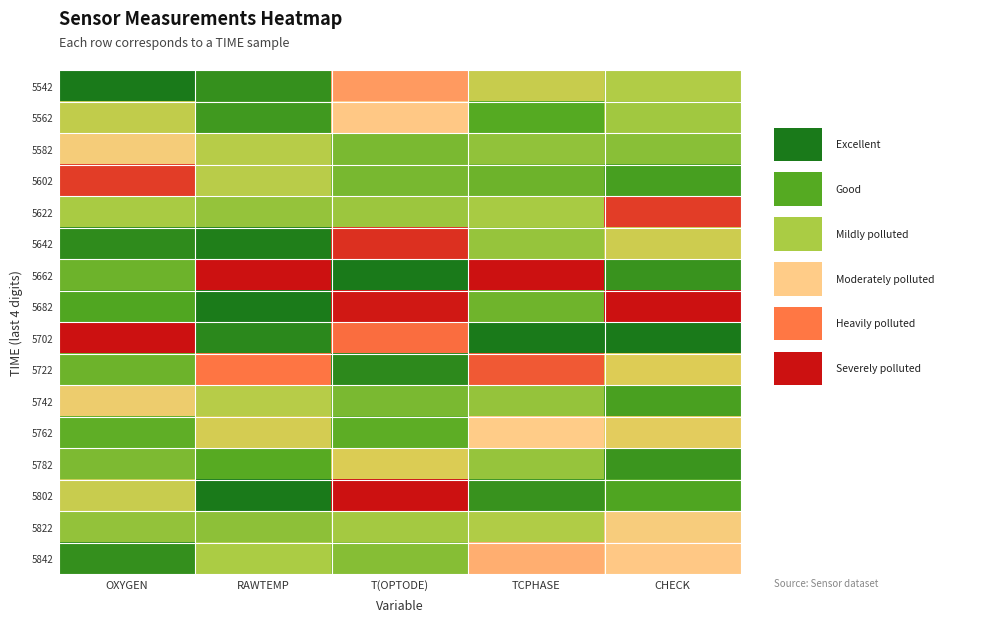

Count the number of data series in this chart.

16